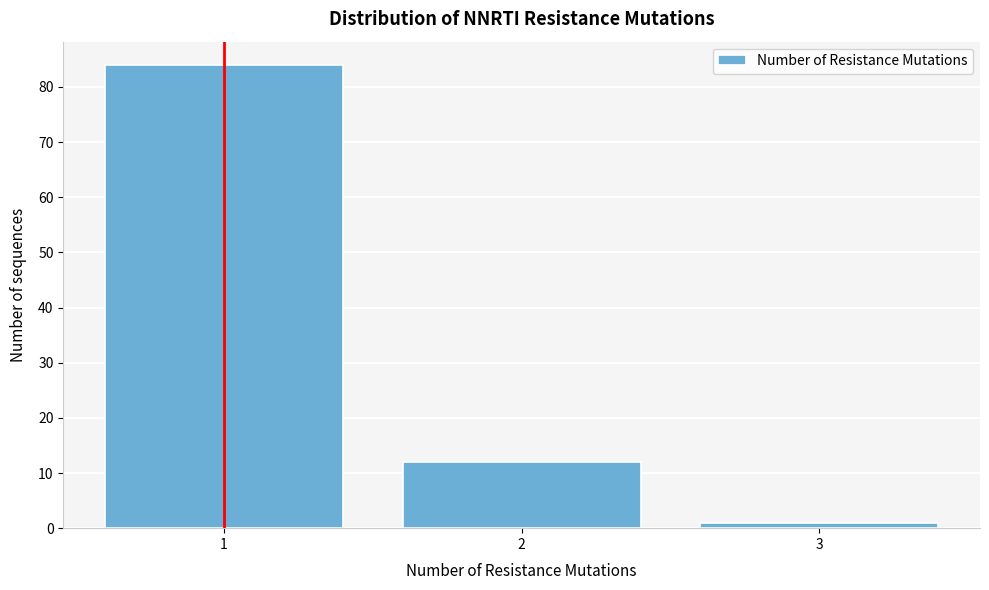

Reading left to right, transcribe all the data shown in this chart.

84	12	1